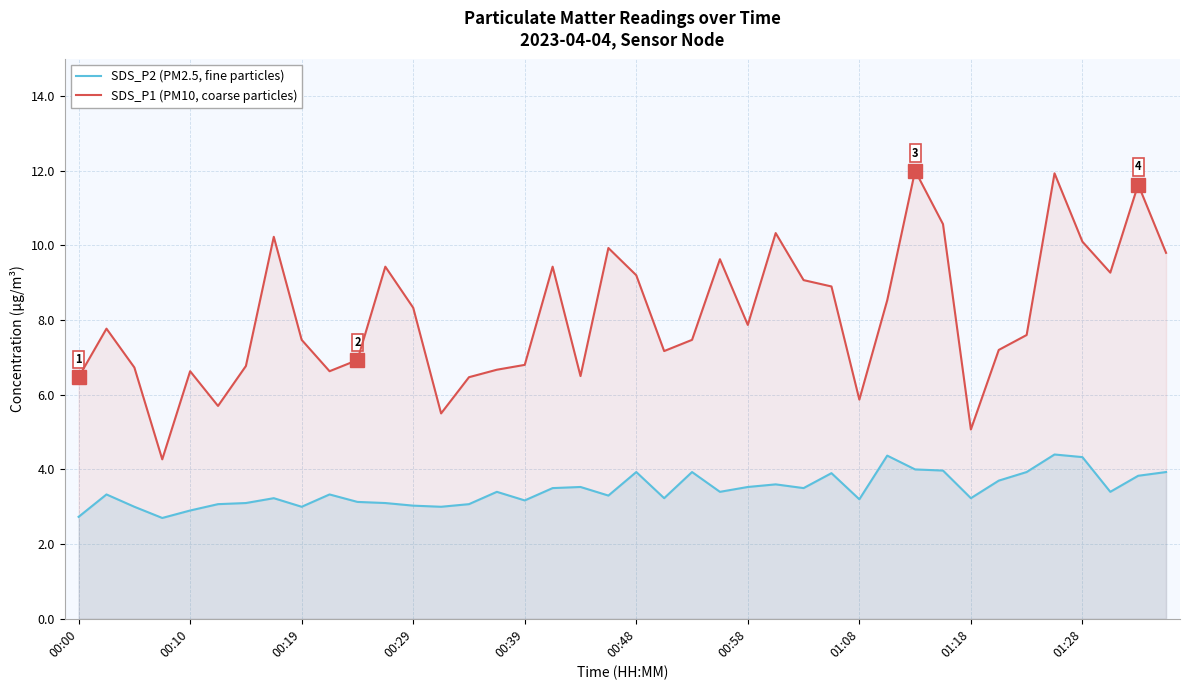

What is the average value of the SDS_P1 (PM10, coarse particles) series?

8.1